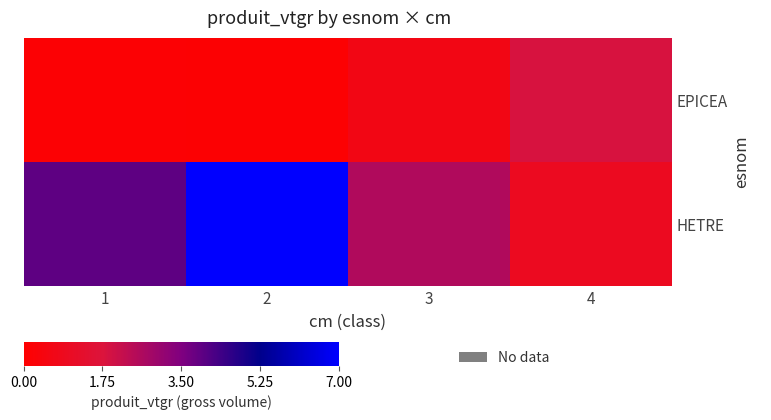

At which category does the chart reach its peak across all series?

2